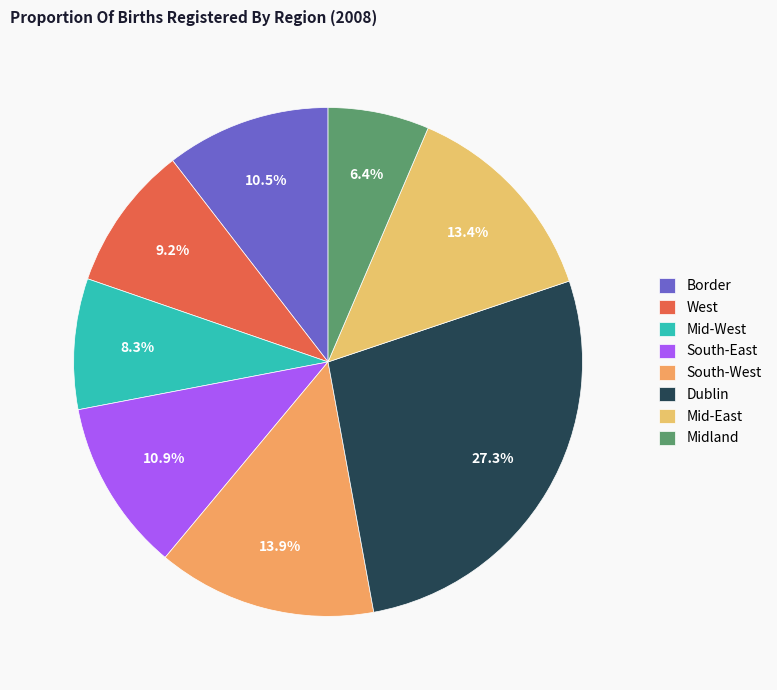

How many slices are in this pie chart?

8